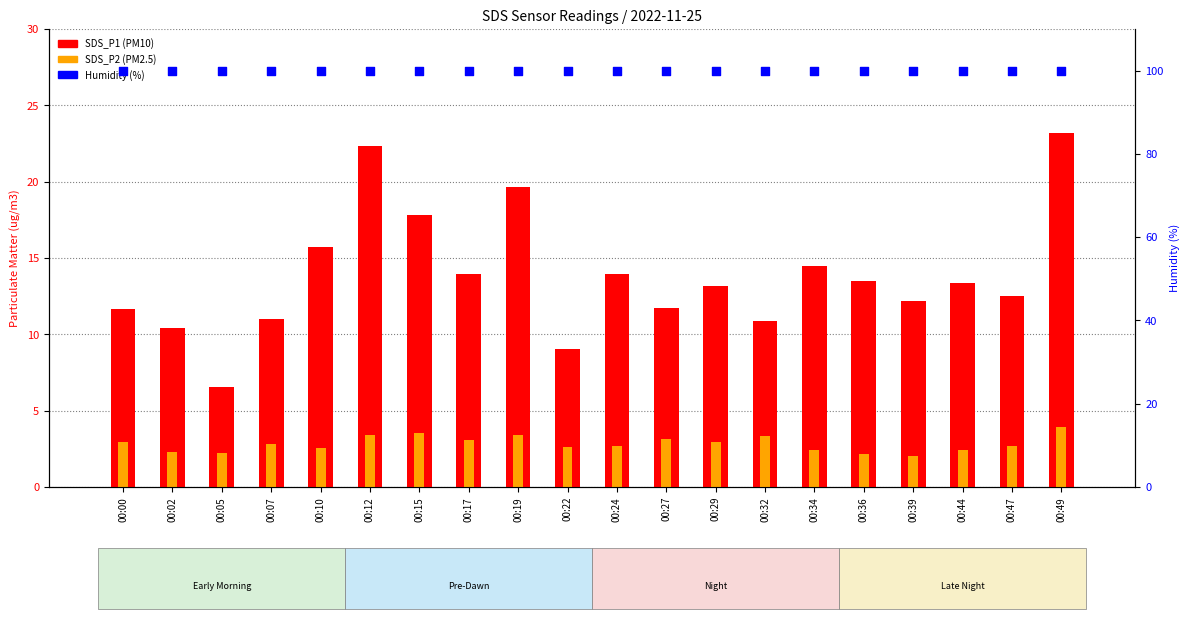

What are all the series names shown in the legend?

SDS_P1, SDS_P2, Humidity (%)